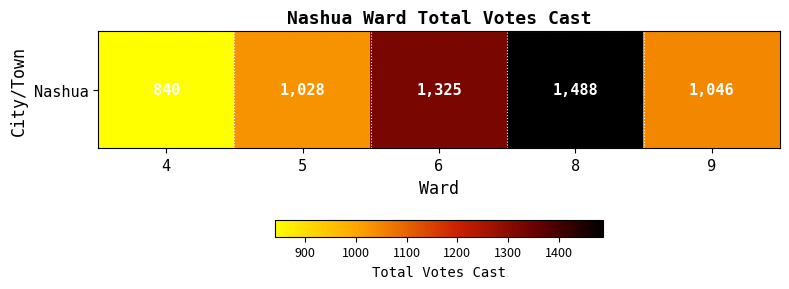

Where is the data nearest to the value 1164?

9